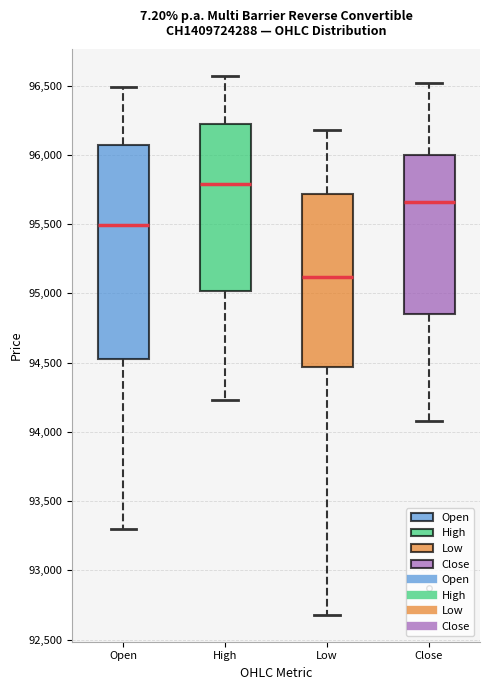

Reading left to right, read every box against the y-axis: the position of its median line, the range the box covers, and the ends of its whiskers. The values are not printed on the chart, so give them approximately, as read against the axis.

Open: median 95500, box 94550 to 96050, whiskers 93300 to 96500
High: median 95800, box 95000 to 96200, whiskers 94250 to 96550
Low: median 95100, box 94450 to 95700, whiskers 92700 to 96200
Close: median 95650, box 94850 to 96000, whiskers 94100 to 96500